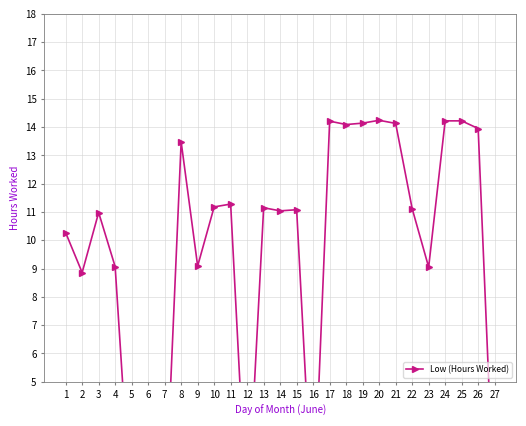

How many distinct data groups are displayed?

1